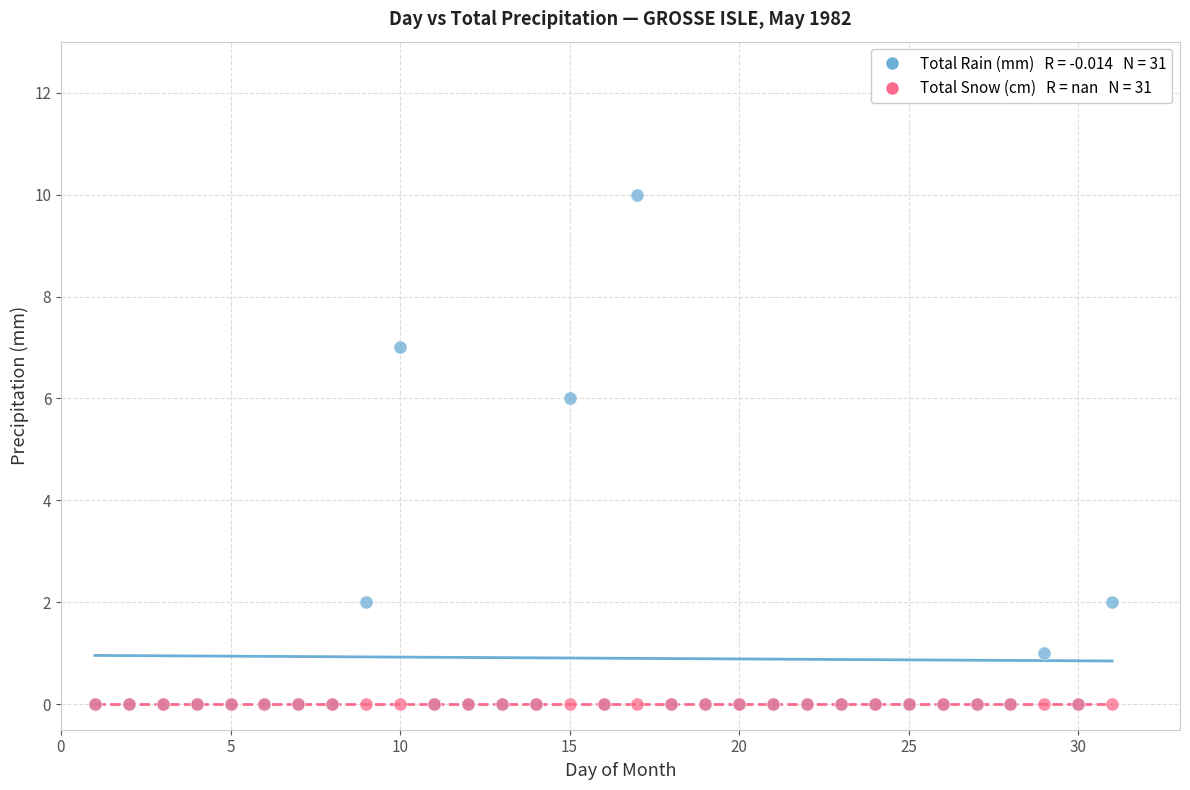

Across all series, what Y value is closest to 5?

6